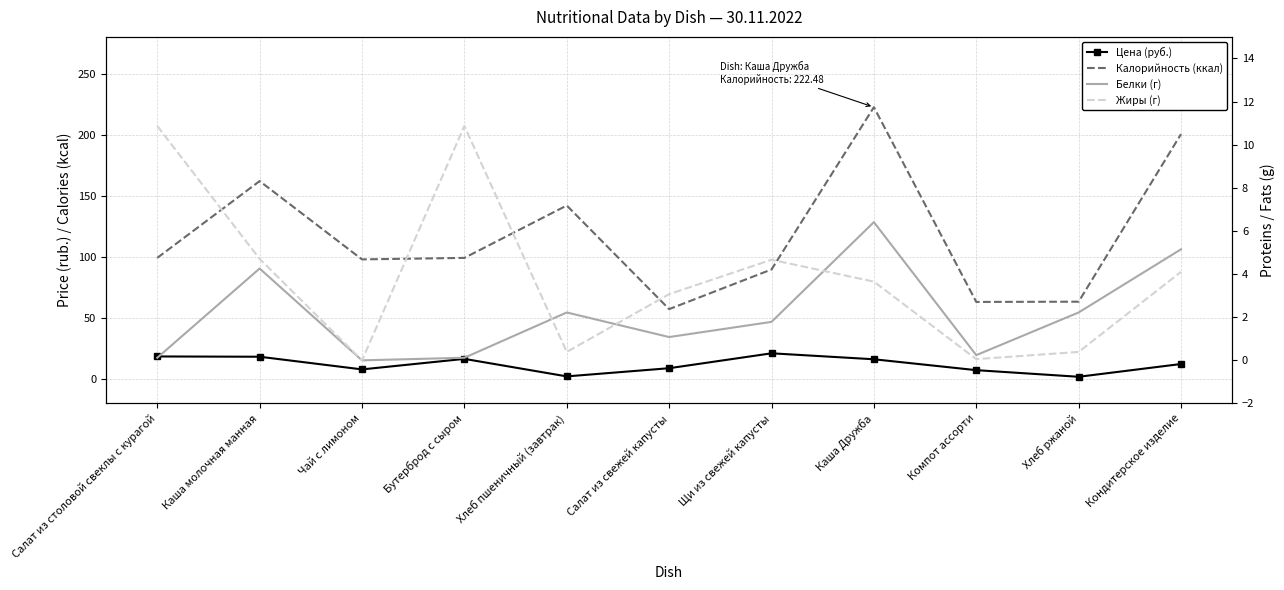

What is the value of the Калорийность (ккал) point at the 11th from the left?

200.4